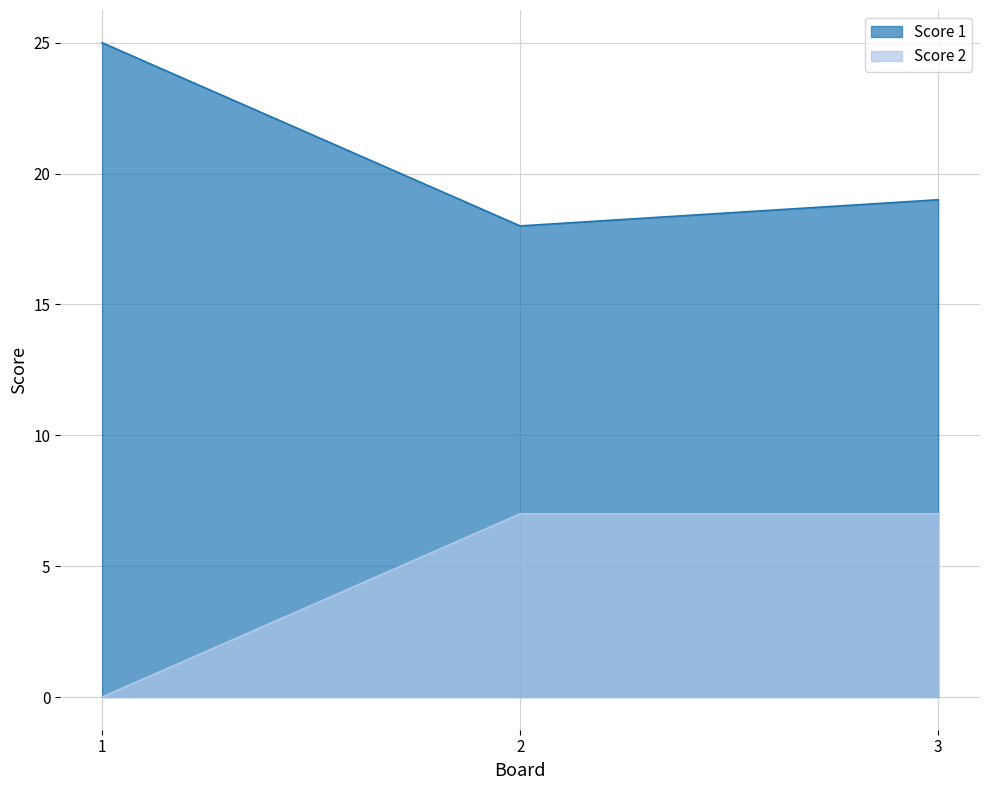

Which series has the largest total across all categories?

Score 1